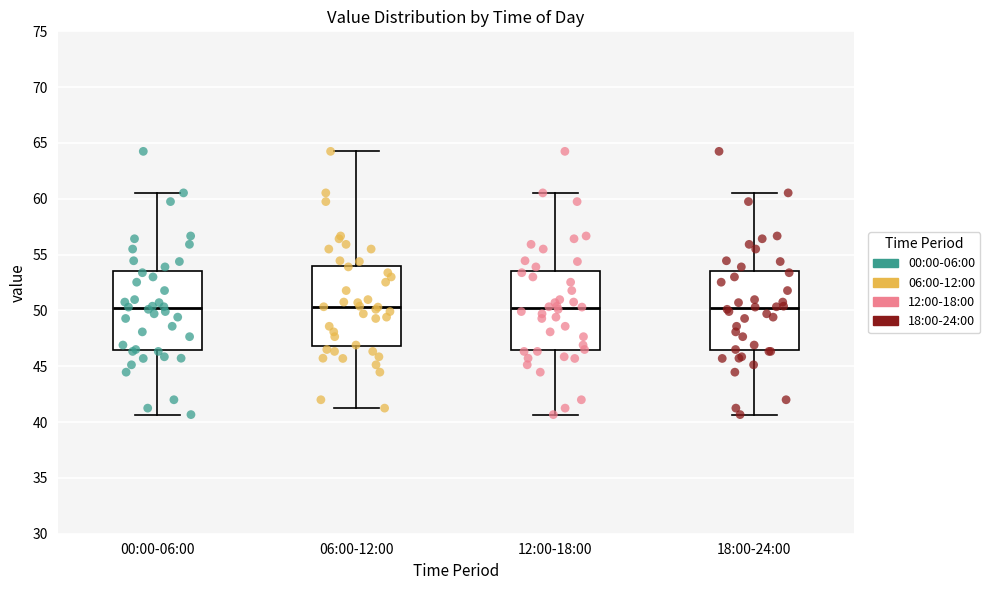

Reading left to right, read every box against the y-axis: the position of its median line, the range the box covers, and the ends of its whiskers. The values are not printed on the chart, so give them approximately, as read against the axis.

00:00-06:00: median 50.0, box 46.5 to 53.5, whiskers 40.5 to 60.5
06:00-12:00: median 50.5, box 47.0 to 54.0, whiskers 41.5 to 64.5
12:00-18:00: median 50.0, box 46.5 to 53.5, whiskers 40.5 to 60.5
18:00-24:00: median 50.0, box 46.5 to 53.5, whiskers 40.5 to 60.5